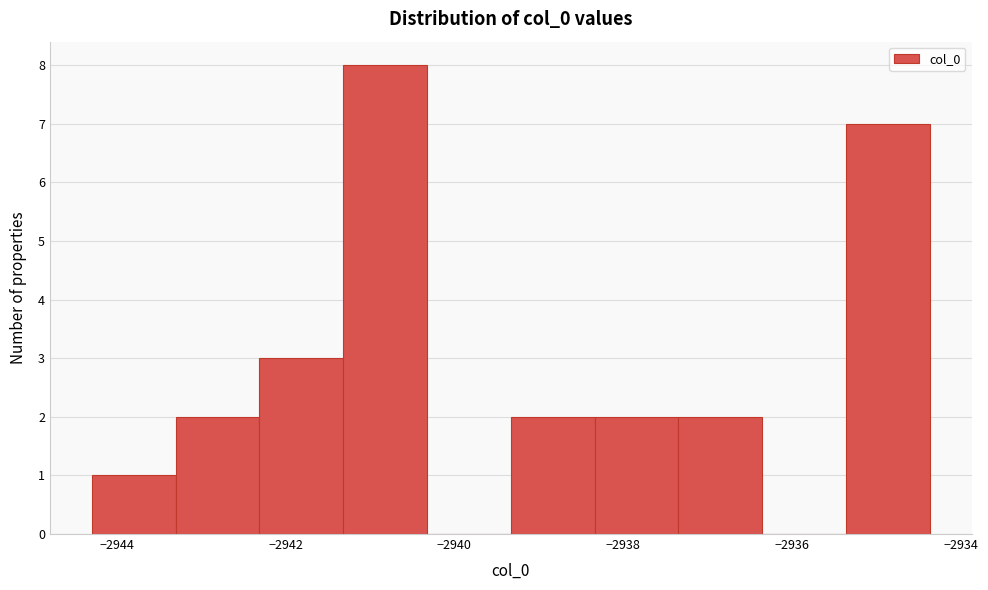

Reading left to right, transcribe this chart: for each bar, give the range it covers on the x-axis and its height. Neither the bar edges nor the heights are printed on the chart, so give them approximately, as read against the axes.

-2944.2 to -2943.4: 1
-2943.4 to -2942.4: 2
-2942.4 to -2941.4: 3
-2941.4 to -2940.4: 8
-2940.4 to -2939.4: 0
-2939.4 to -2938.4: 2
-2938.4 to -2937.4: 2
-2937.4 to -2936.4: 2
-2936.4 to -2935.4: 0
-2935.4 to -2934.4: 7